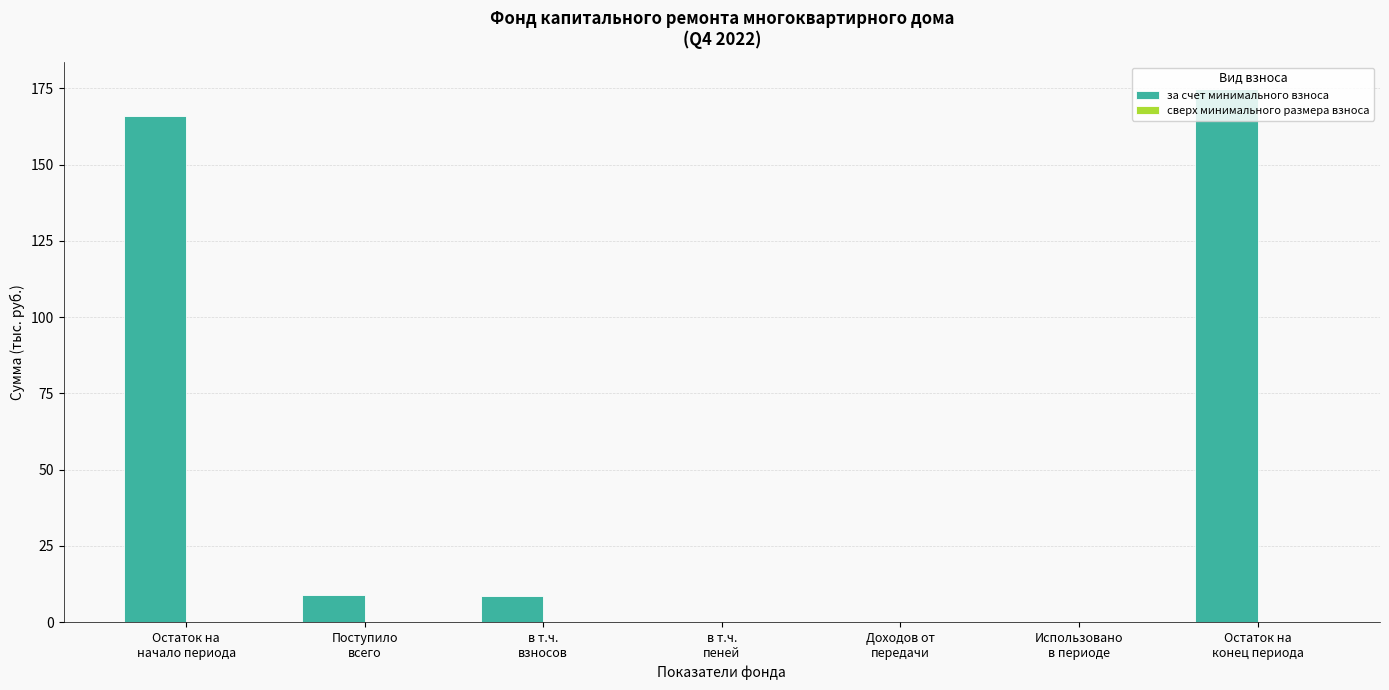

What is the maximum value shown in the chart?

174.8